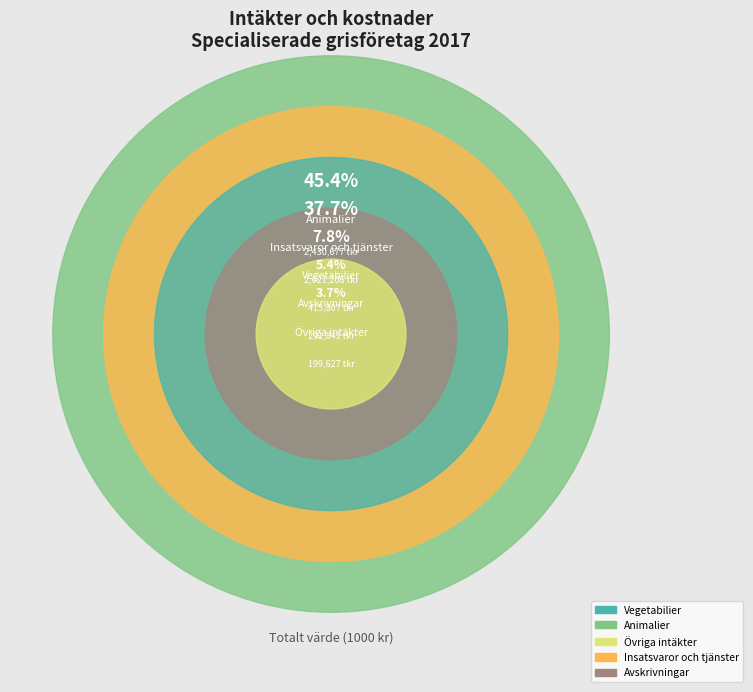

What percentage is the Animalier slice, to the nearest percent?

45%